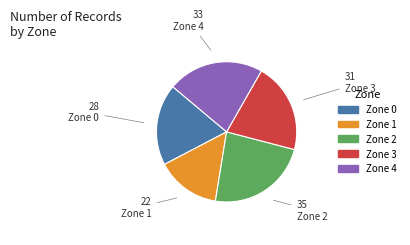

The Zone 3 slice represents 26% of the pie. True or false?

False